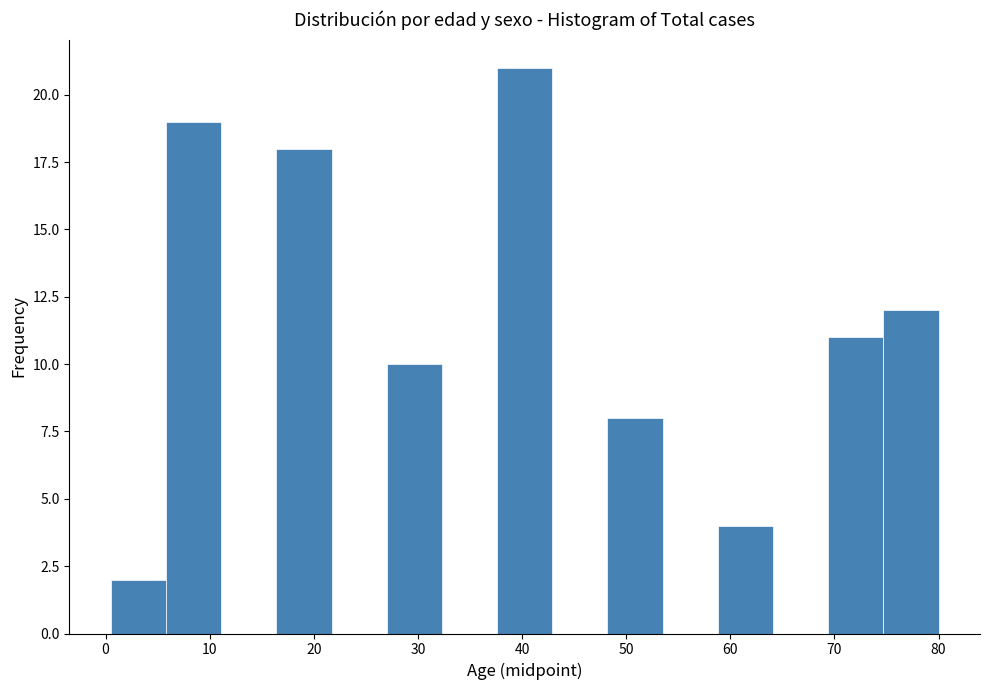

Reading left to right, list every bar in this chart as the range it spans on the x-axis followed by its height. Neither the bar edges nor the heights are printed on the chart, so give them approximately, as read against the axes.

0.5 to 5.8: 2
5.8 to 11.1: 19
11.1 to 16.4: 0
16.4 to 21.7: 18
21.7 to 27.0: 0
27.0 to 32.3: 10
32.3 to 37.6: 0
37.6 to 42.9: 21
42.9 to 48.2: 0
48.2 to 53.5: 8
53.5 to 58.8: 0
58.8 to 64.1: 4
64.1 to 69.4: 0
69.4 to 74.7: 11
74.7 to 80.0: 12